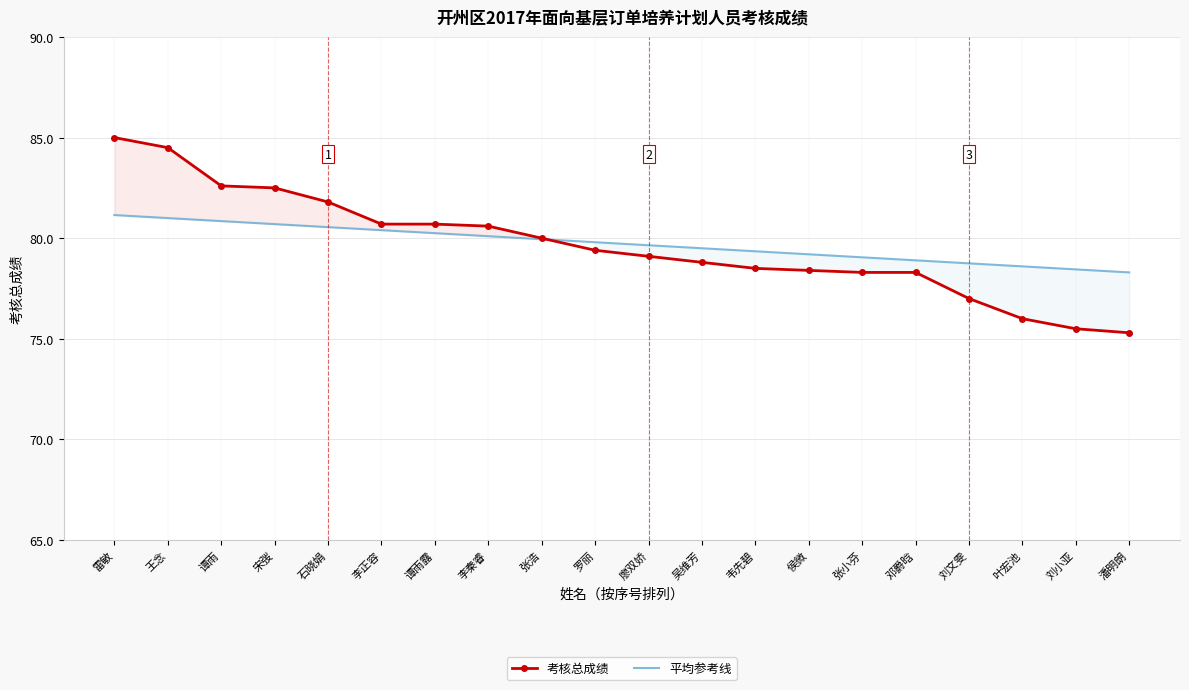

Rank the series by their average value, from highest to lowest.

平均参考线, 考核总成绩